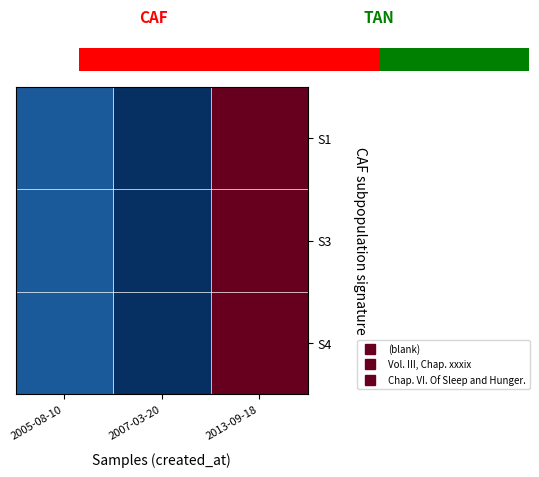

At how many categories does at least one series exceed 5474?

1